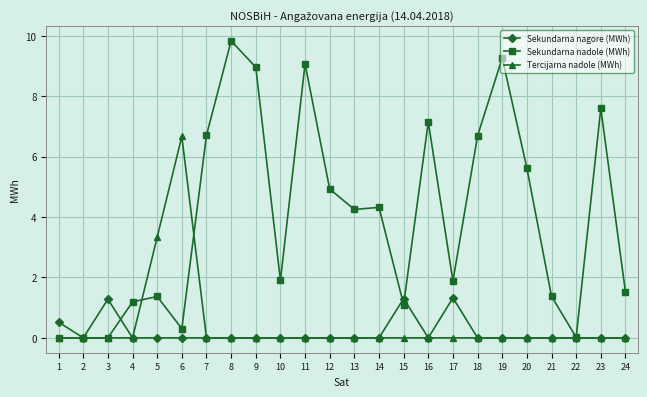

The value of Tercijarna nadole (MWh) at 18 is 0.0. True or false?

True